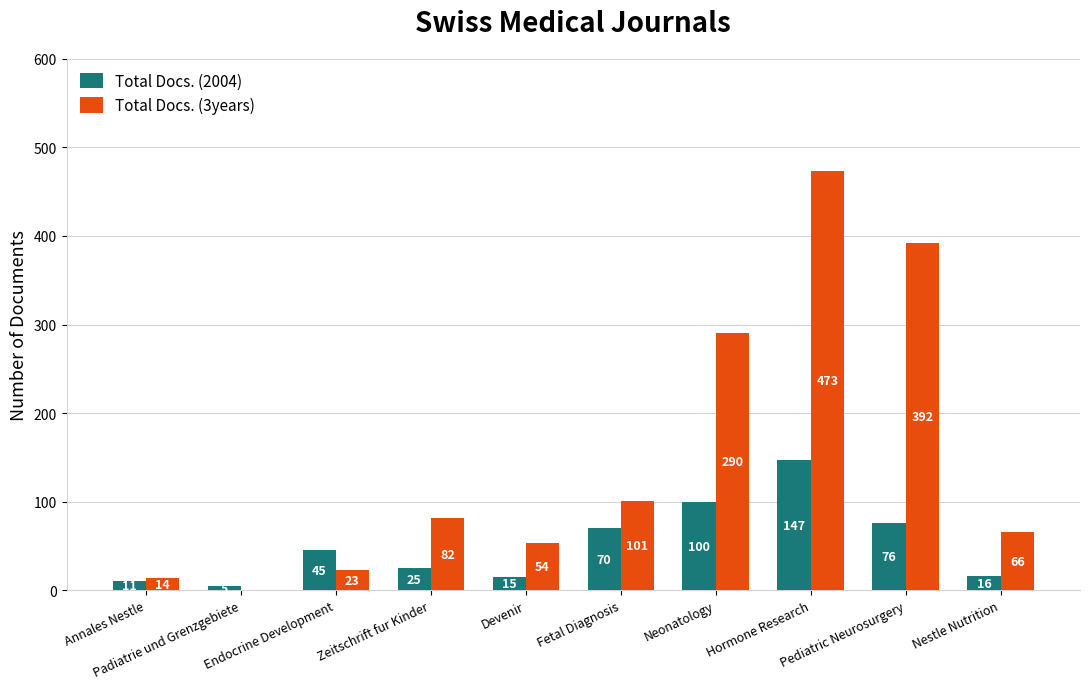

Does the chart contain stacked bars?

No